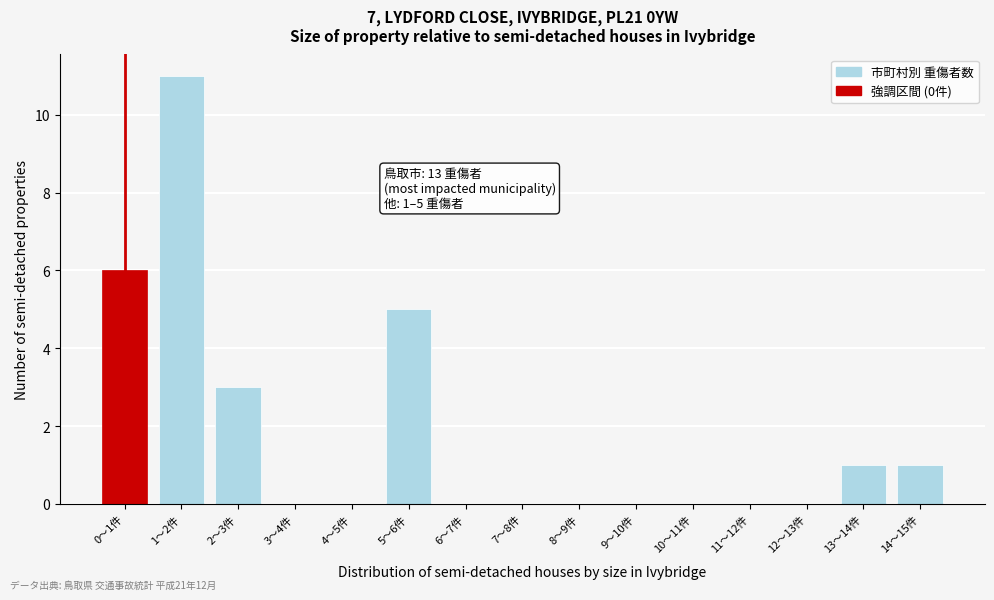

Reading left to right, extract all data points from this chart.

0～1件=6	1～2件=11	2～3件=3	3～4件=0	4～5件=0	5～6件=5	6～7件=0	7～8件=0	8～9件=0	9～10件=0	10～11件=0	11～12件=0	12～13件=0	13～14件=1	14～15件=1